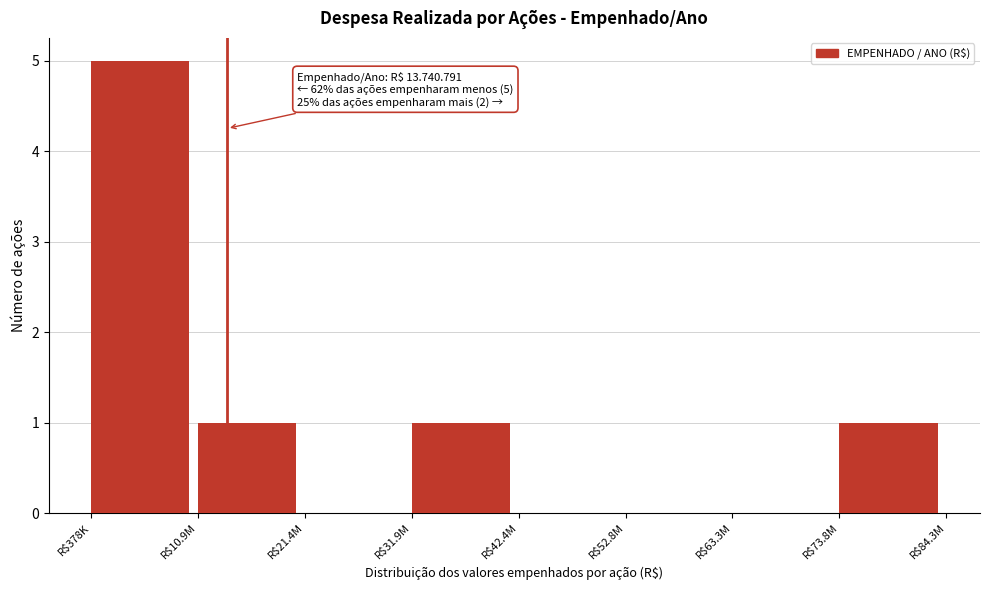

Is it true that the value at R$52.8M is 0?

True